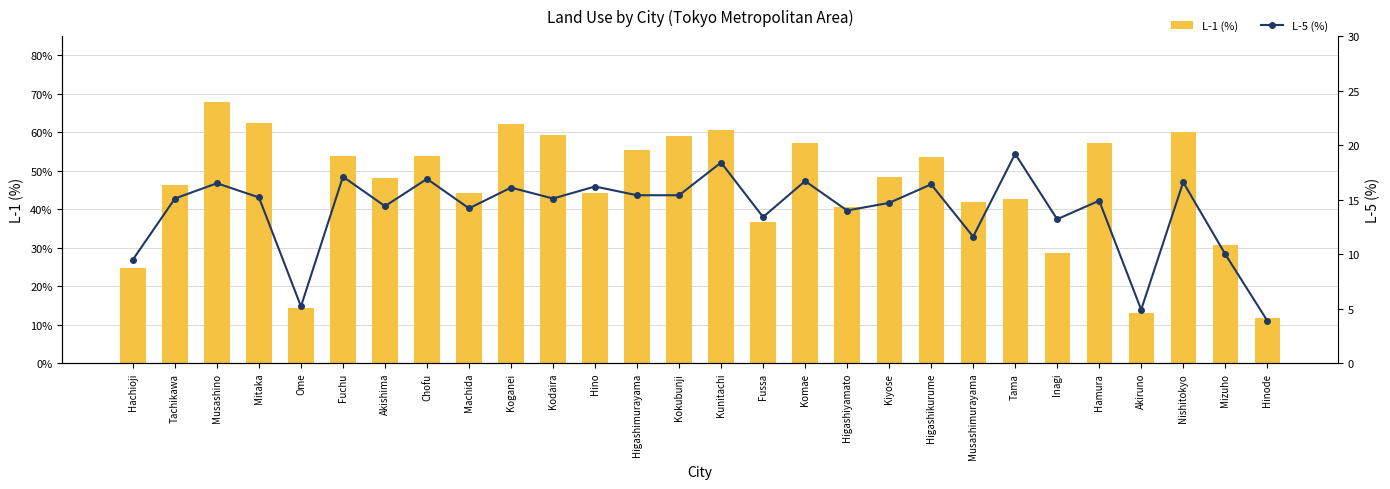

Rank the series by their average value, from highest to lowest.

L-1 (%), L-5 (%)